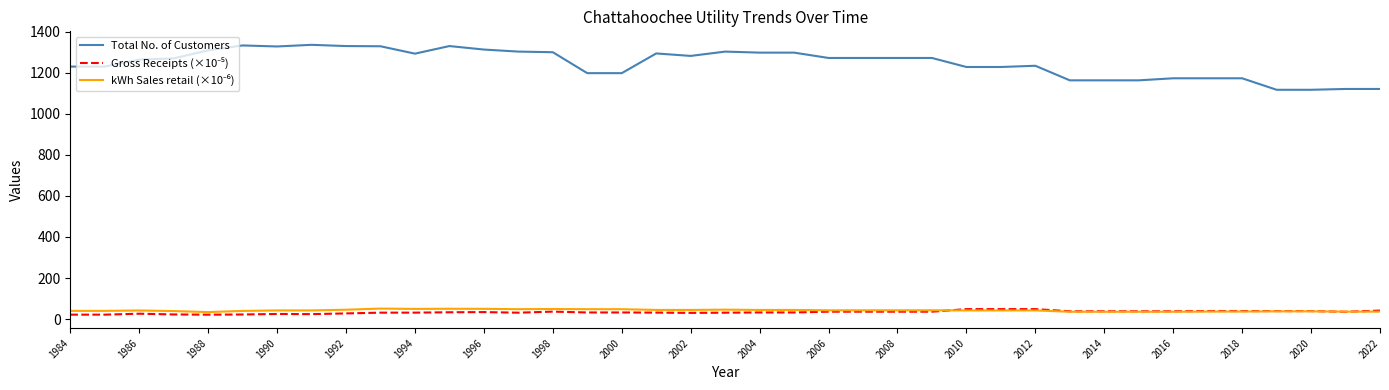

At how many categories does at least one series exceed 89?

39